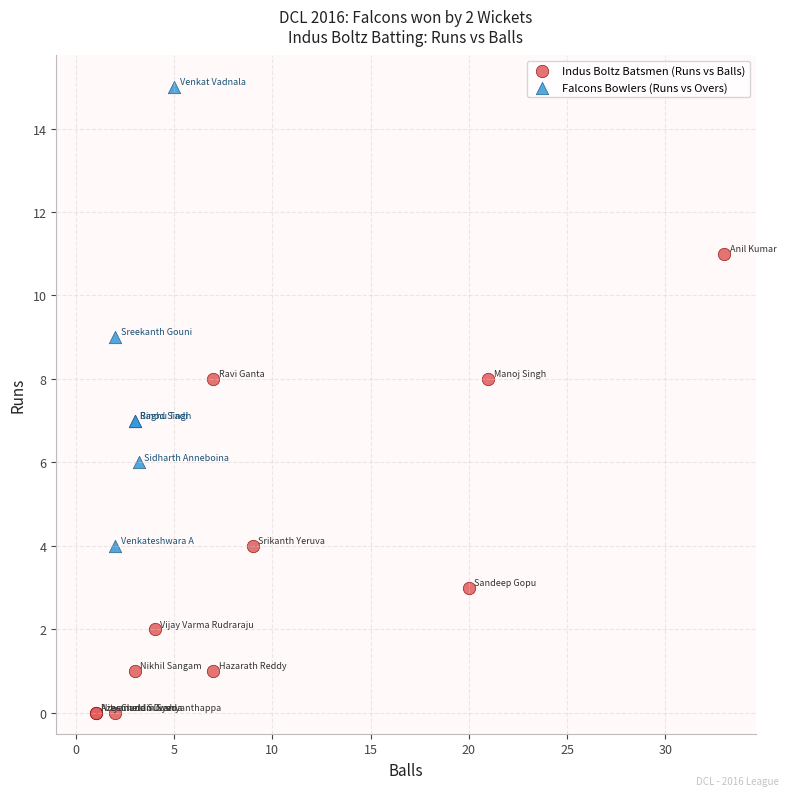

Which series contains the highest Y value?

Falcons Bowlers (Runs vs Overs)